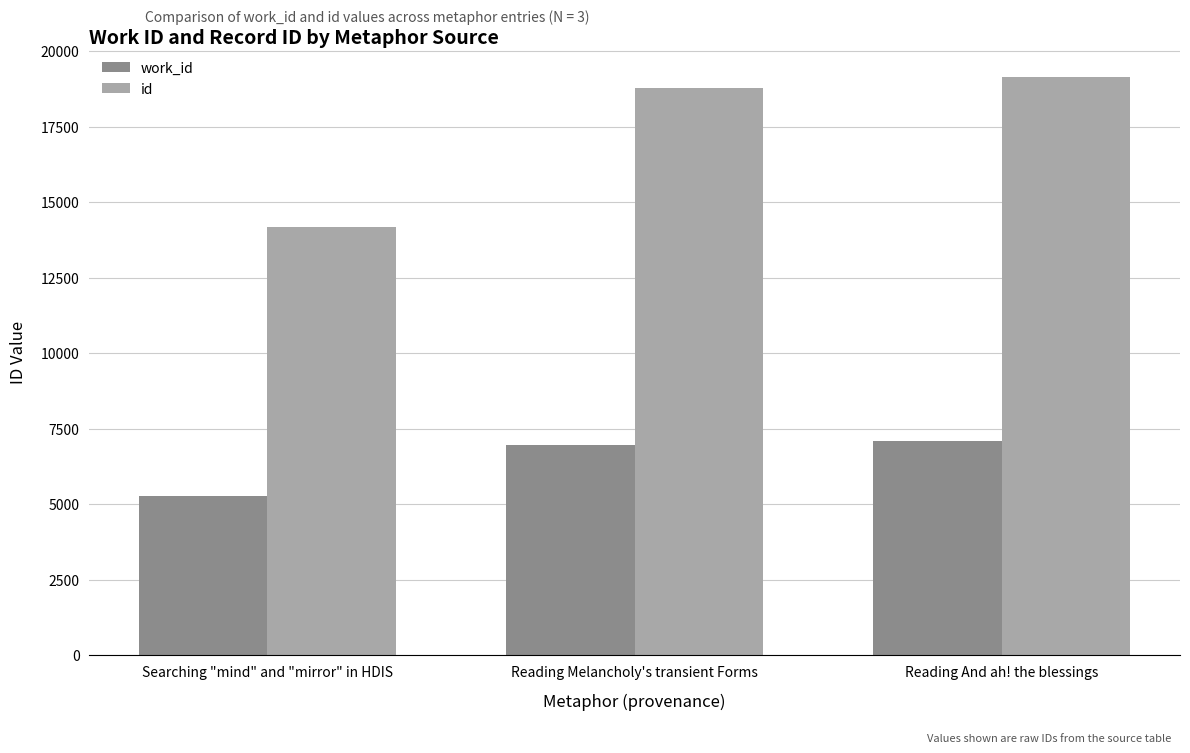

What position from the right is Reading And ah! the blessings?

1